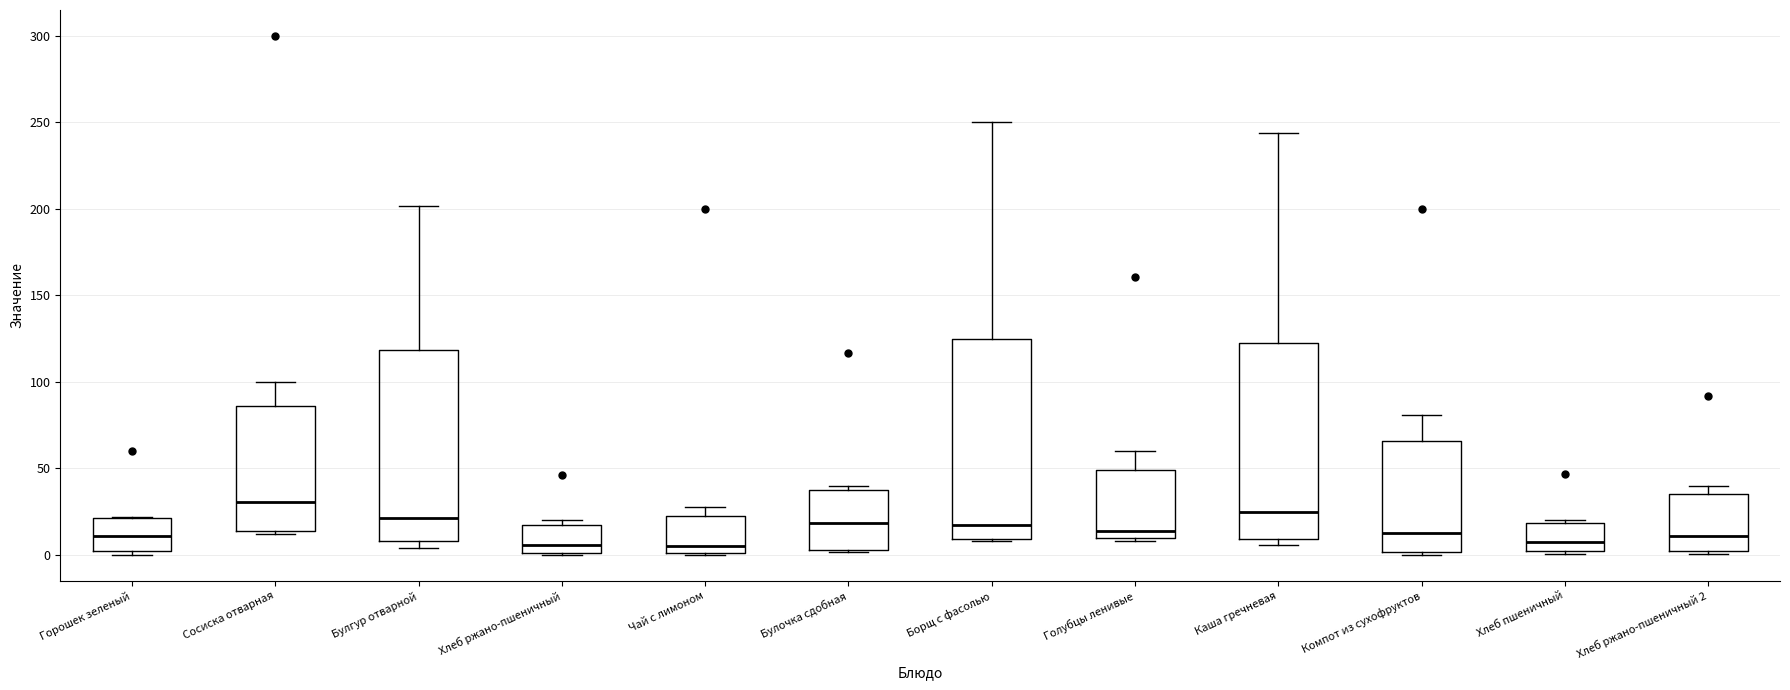

Which box has the highest median line?

Сосиска отварная